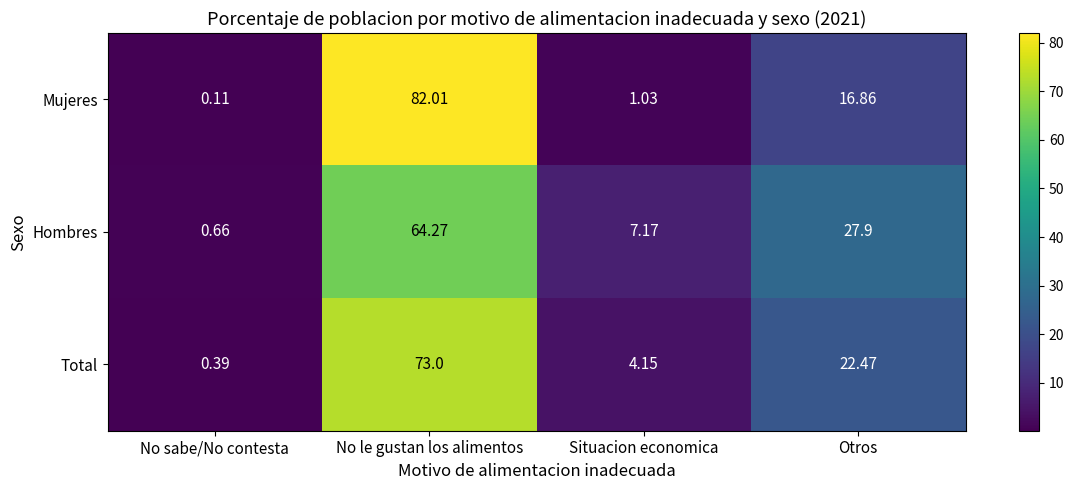

What is the difference between the highest and lowest values at No le gustan los alimentos?

17.7